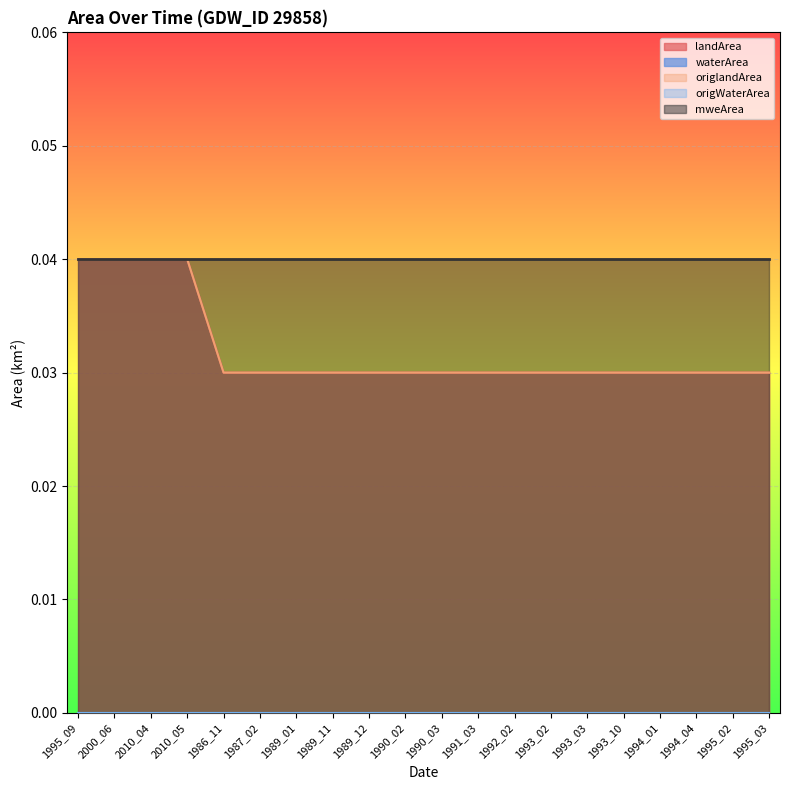

What is the sum of the mweArea values at 1989_11 and 1993_02?

0.1